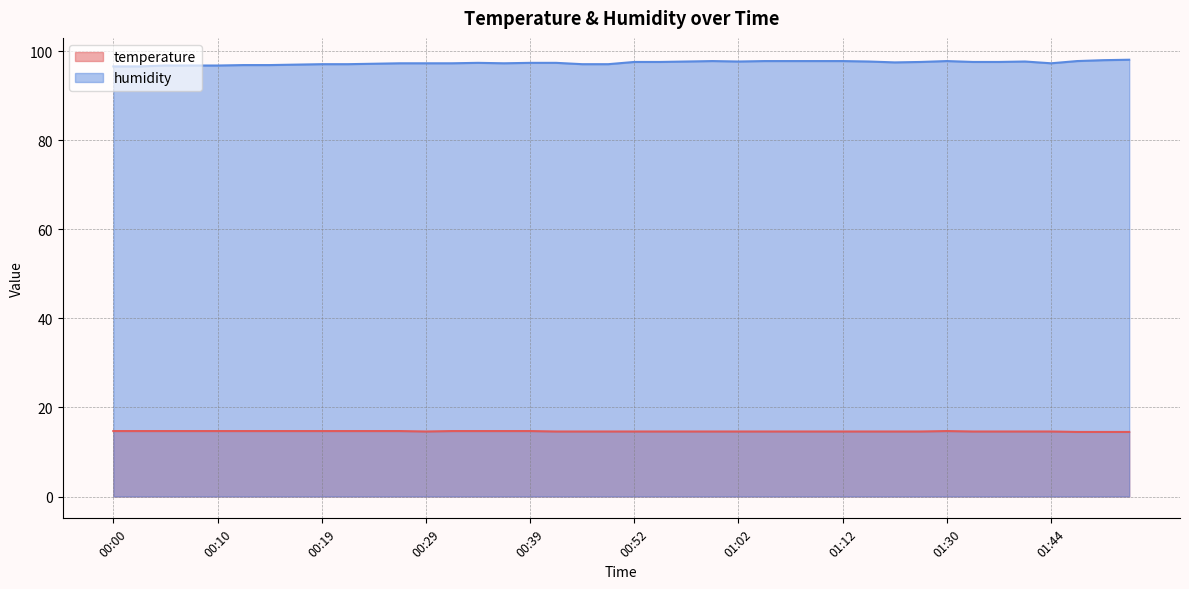

What is the minimum value shown in the chart?

14.5